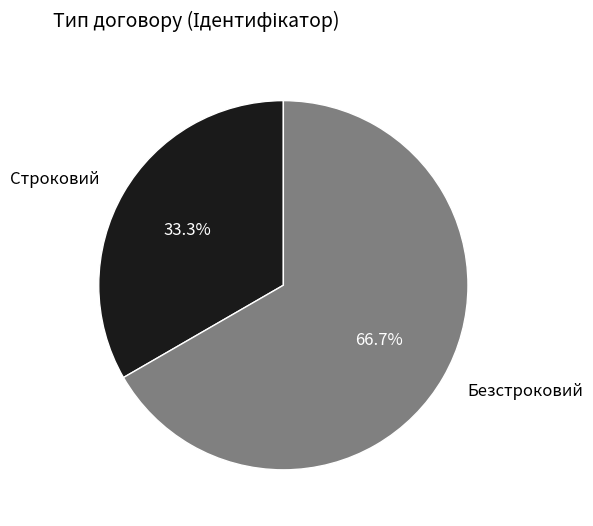

To the nearest percent, what is the average slice percentage?

50%